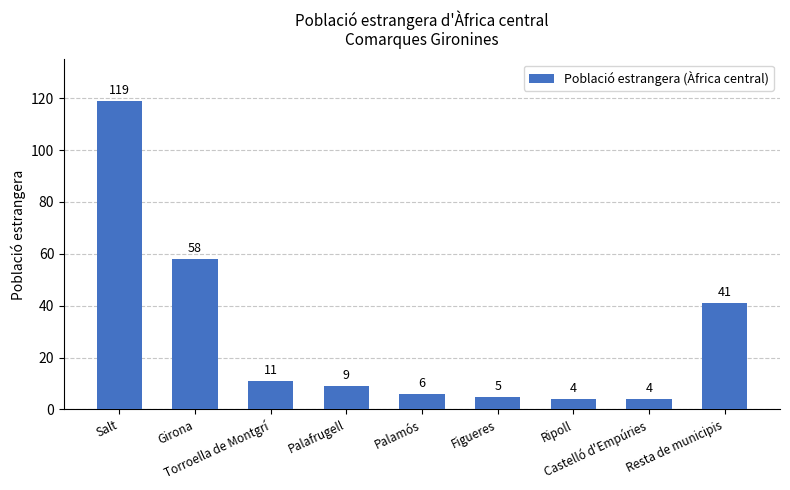

What is the change in value from Palafrugell to Palamós?

-3